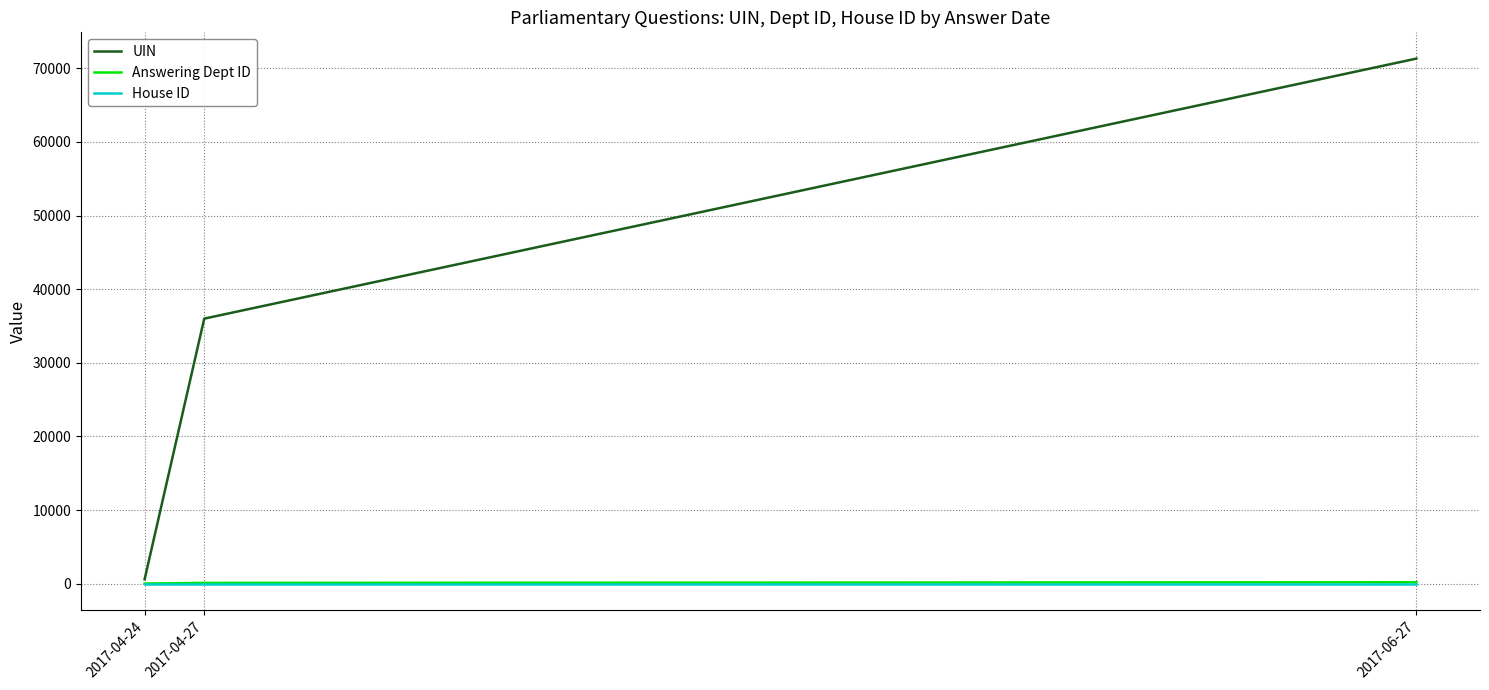

At which category is the sum across all series the highest?

2017-06-27